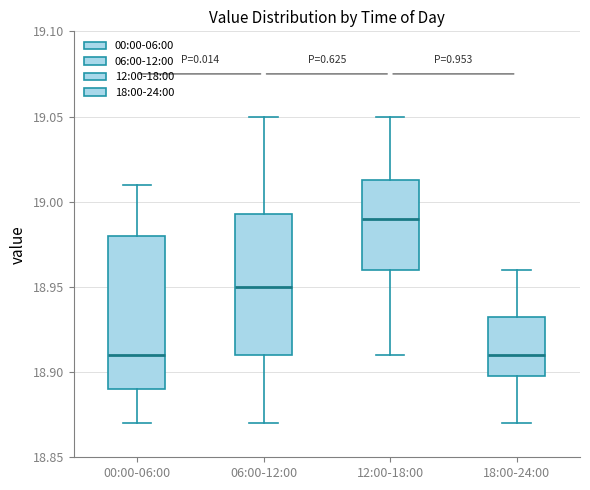

Reading left to right, transcribe this box plot: for each box, give where its median line is, the range the box spans, and where its two whiskers end, as read against the y-axis. The values are not printed on the chart, so give them approximately, as read against the axis.

00:00-06:00: median 18.910, box 18.890 to 18.980, whiskers 18.870 to 19.010
06:00-12:00: median 18.950, box 18.910 to 18.995, whiskers 18.870 to 19.050
12:00-18:00: median 18.990, box 18.960 to 19.015, whiskers 18.910 to 19.050
18:00-24:00: median 18.910, box 18.900 to 18.935, whiskers 18.870 to 18.960